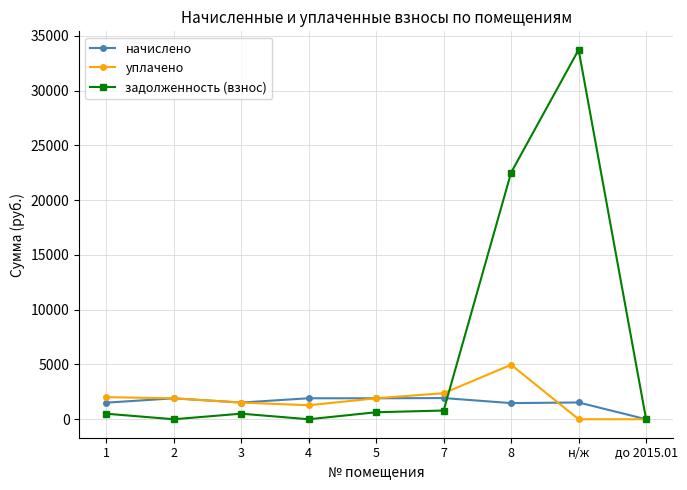

What is the label of the 6th point from the left?

7